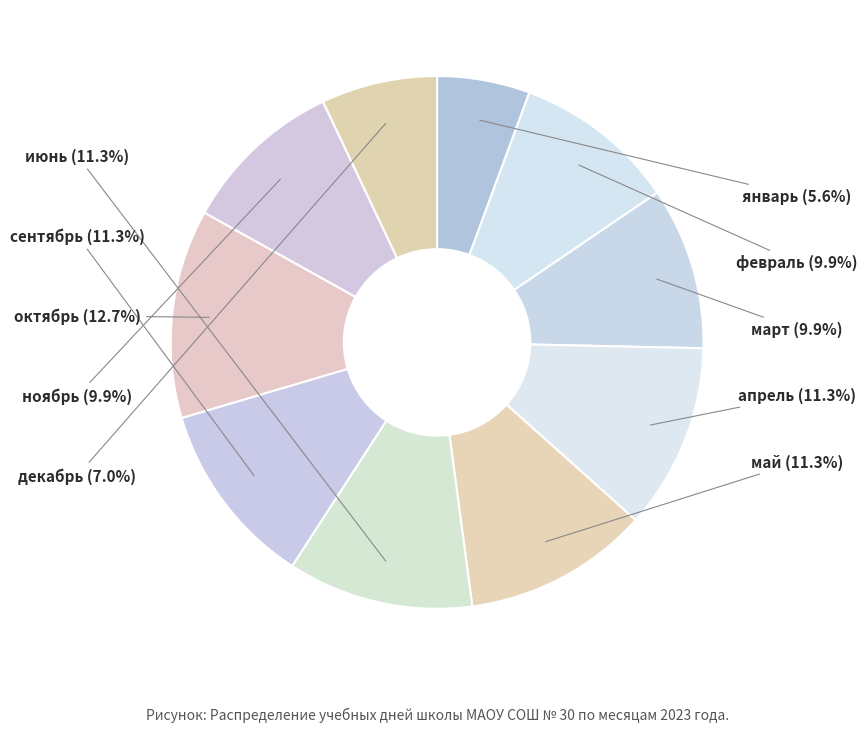

Count the number of slices in the pie.

10